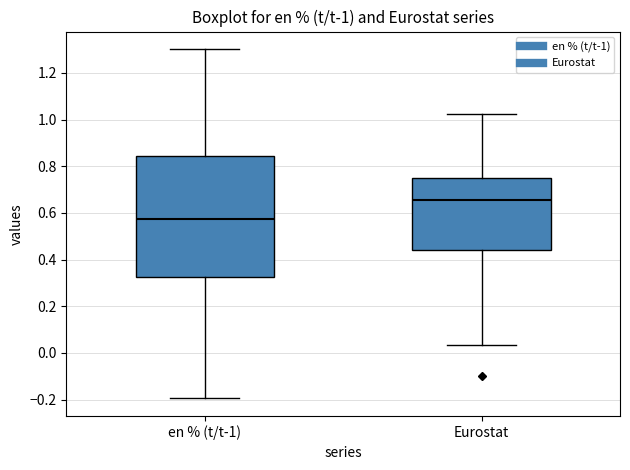

Which box is the tallest, from its lower edge to its upper edge?

en % (t/t-1)